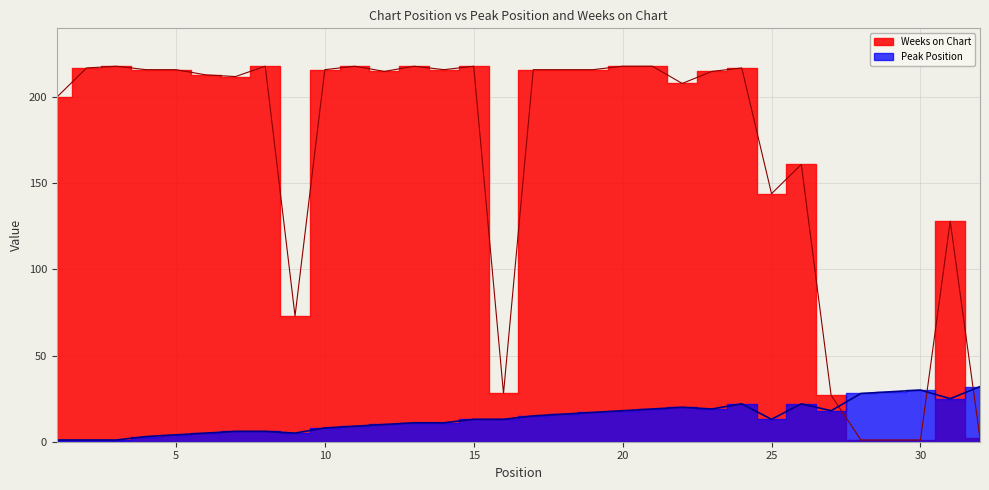

Between 15 and 13, which is larger?

15